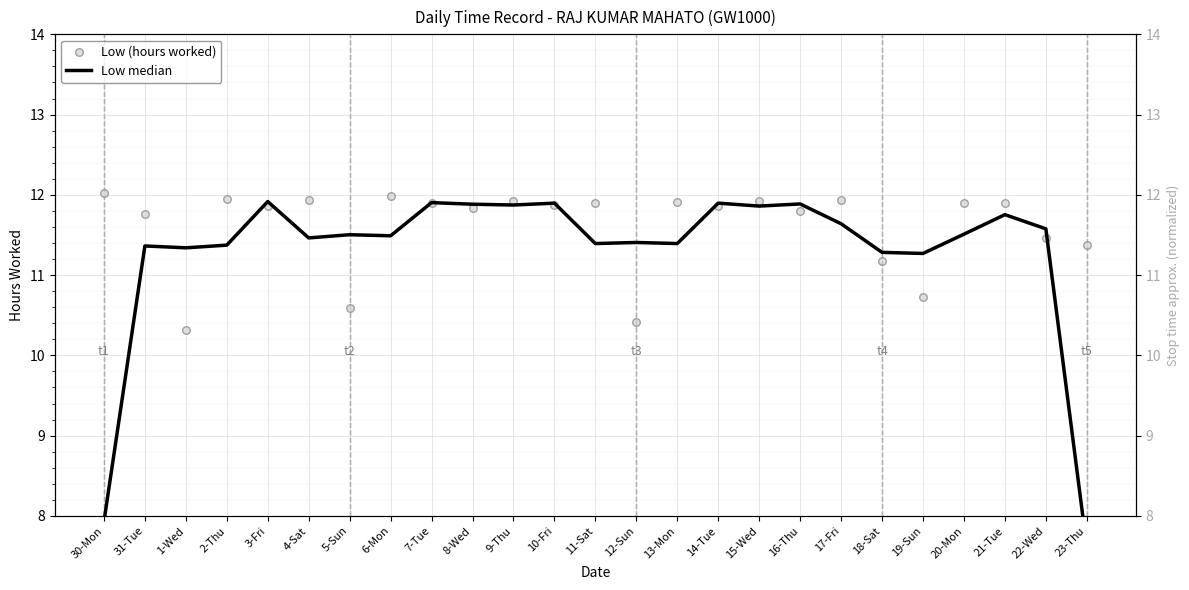

Which series contains the lowest Y value?

Low median